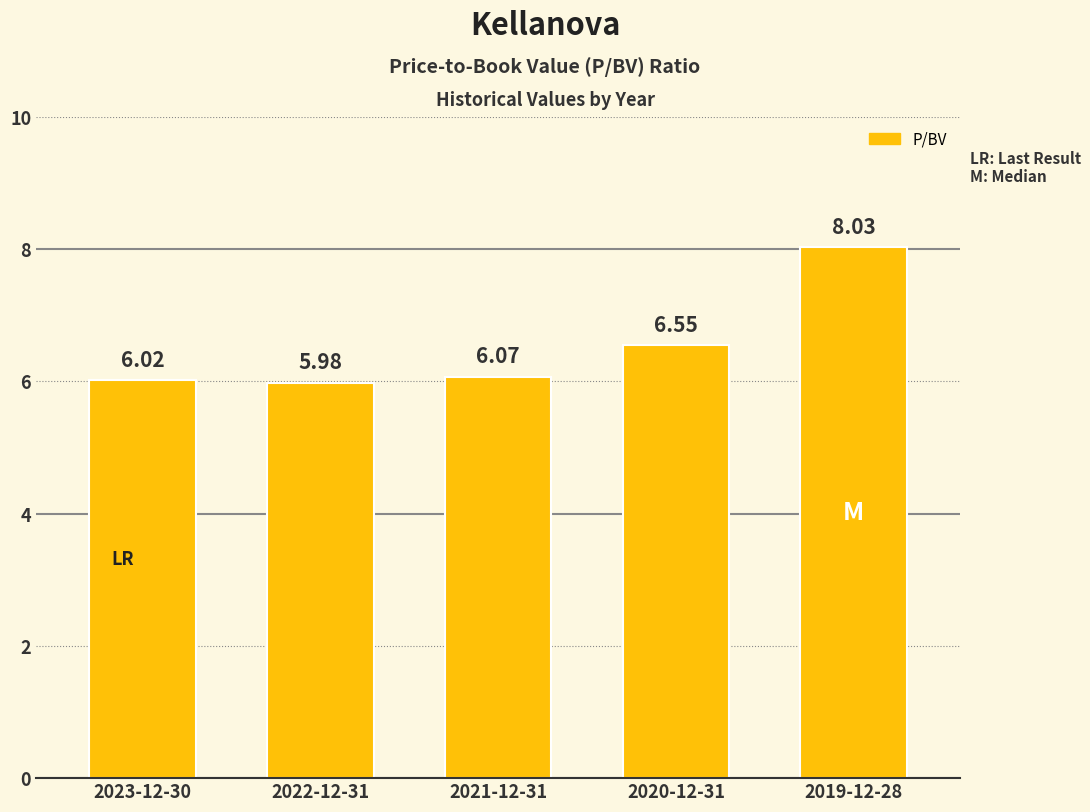

Rank the categories by value from lowest to highest.

2022-12-31, 2023-12-30, 2021-12-31, 2020-12-31, 2019-12-28